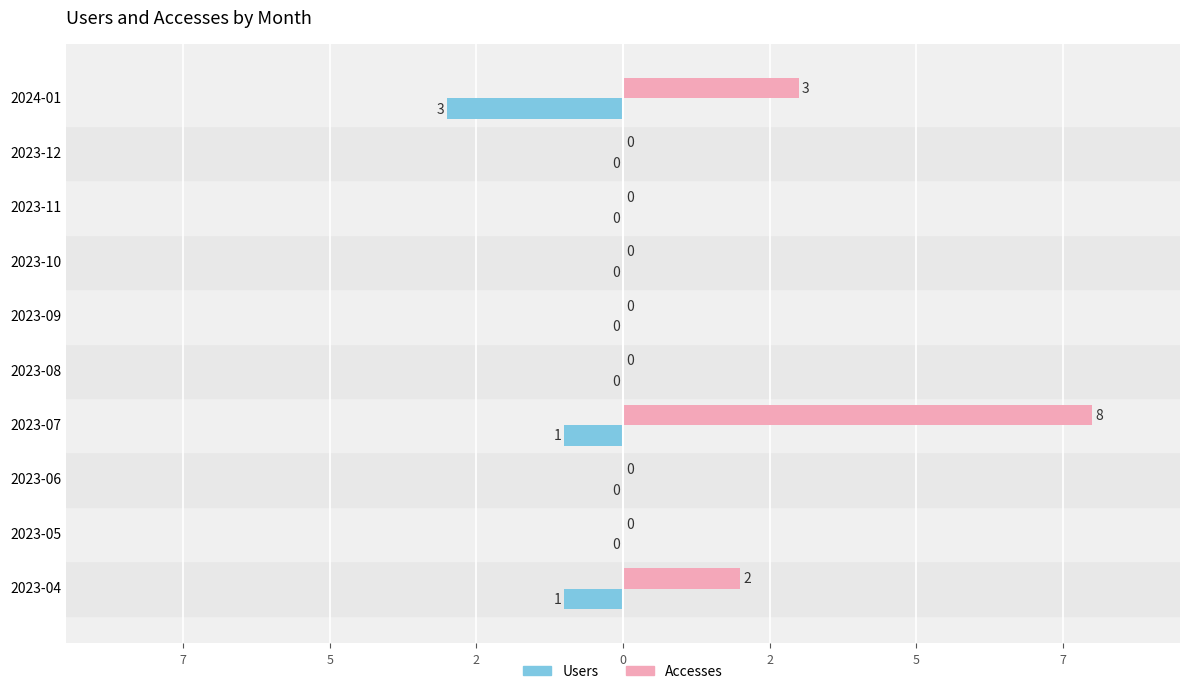

What are all the series names shown in the legend?

Users, Accesses